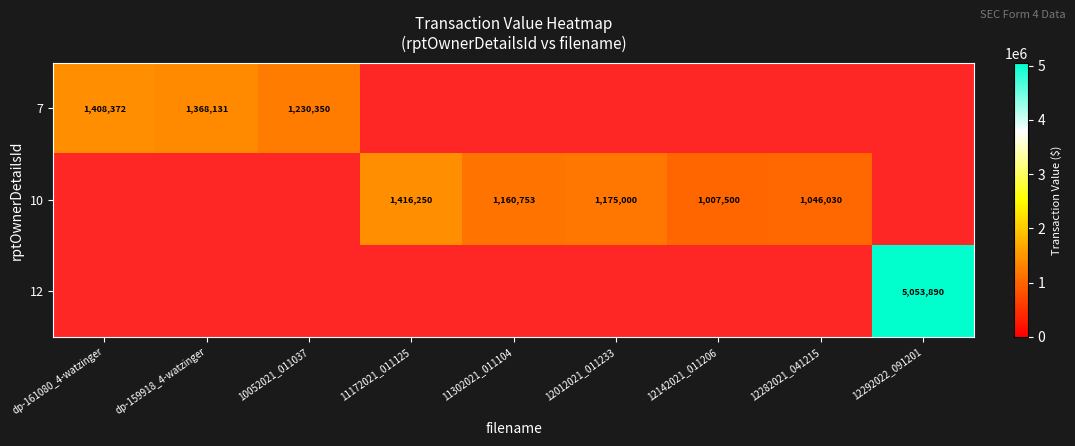

Which has a higher value, 12282021_041215 or 12292022_091201?

12292022_091201